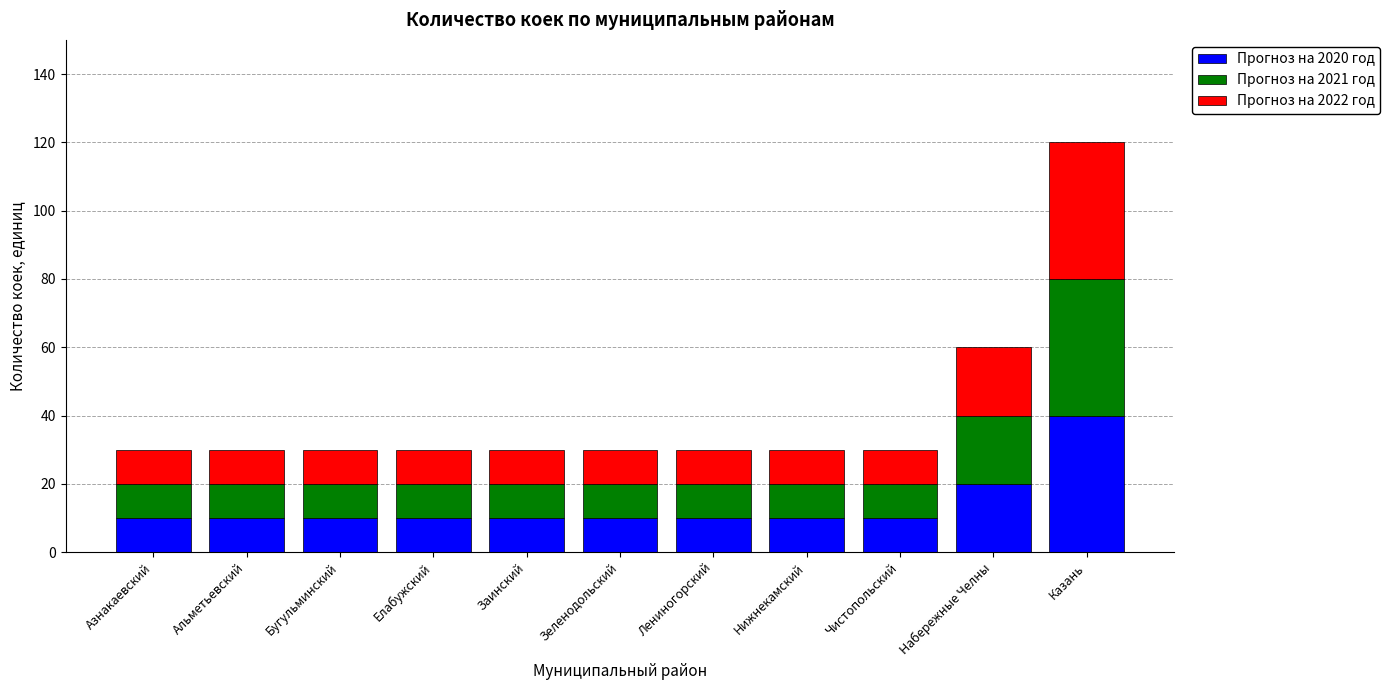

At which category is the sum across all series the highest?

Казань